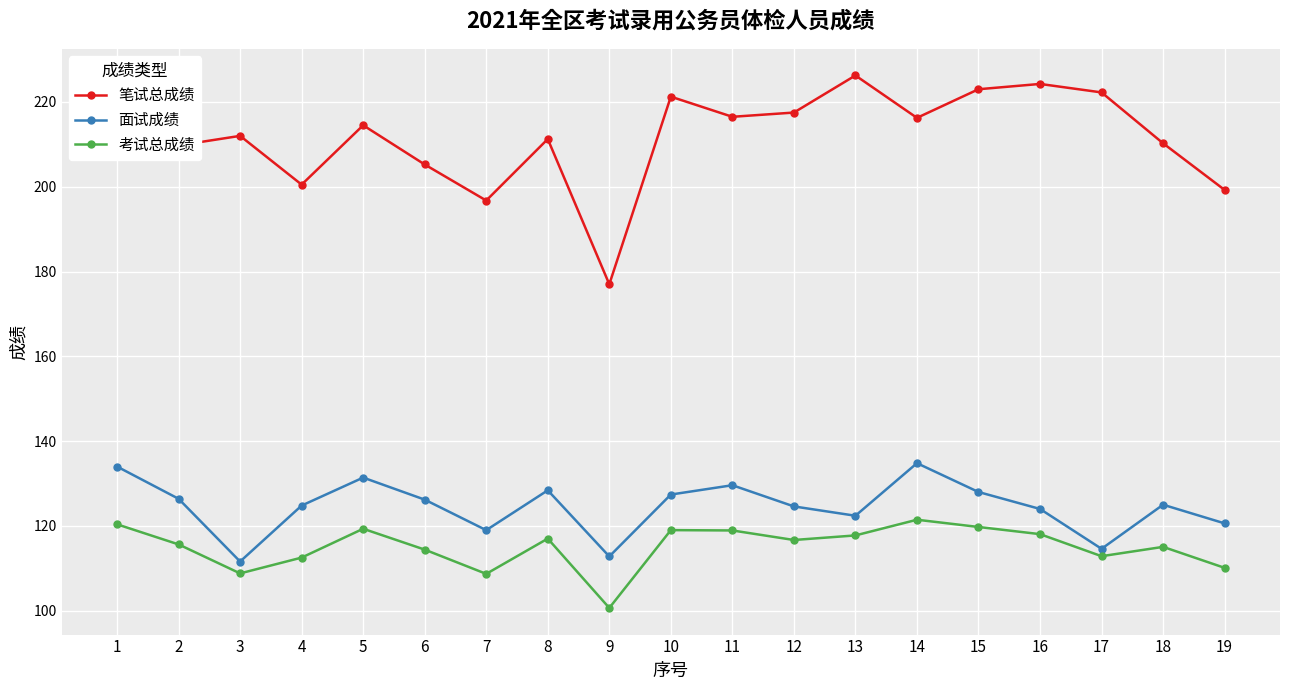

What is the sum of the 面试成绩 values at 12 and 8?

253.0